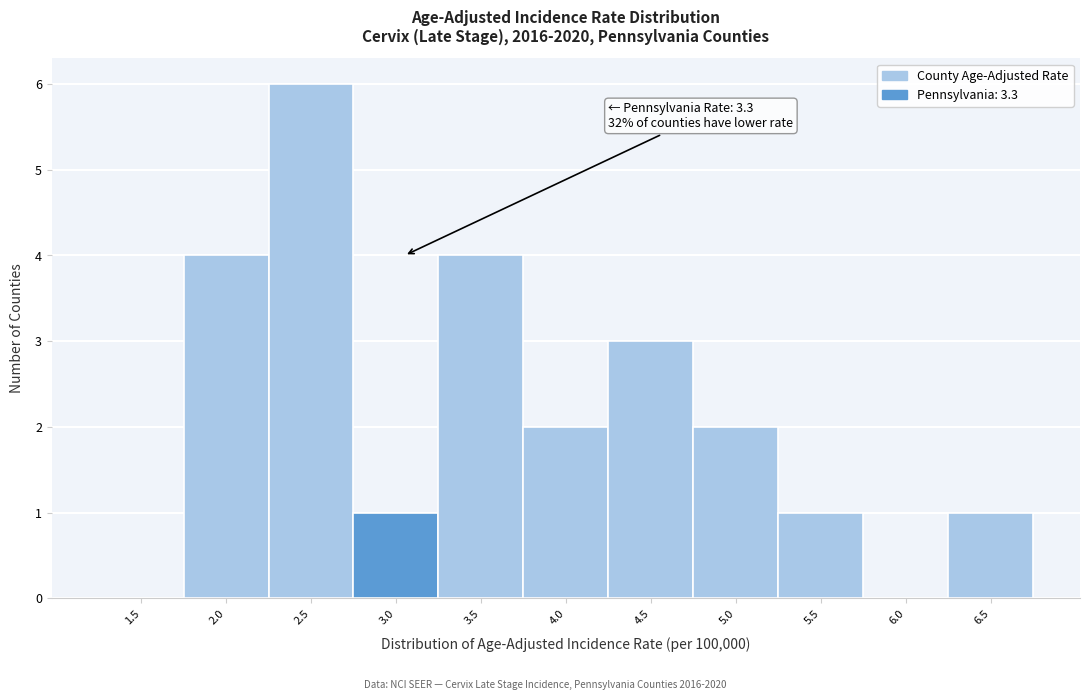

Reading left to right, transcribe all the data shown in this chart.

1.5=0	2.0=4	2.5=6	3.0=1	3.5=4	4.0=2	4.5=3	5.0=2	5.5=1	6.0=0	6.5=1